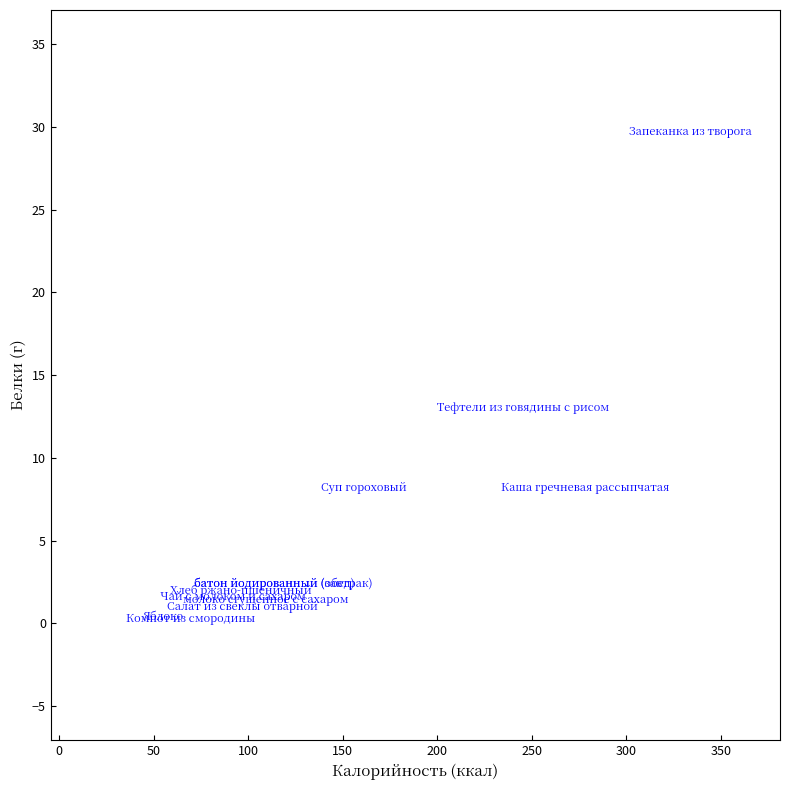

What Y value in the scatter plot is closest to 15?

13.0